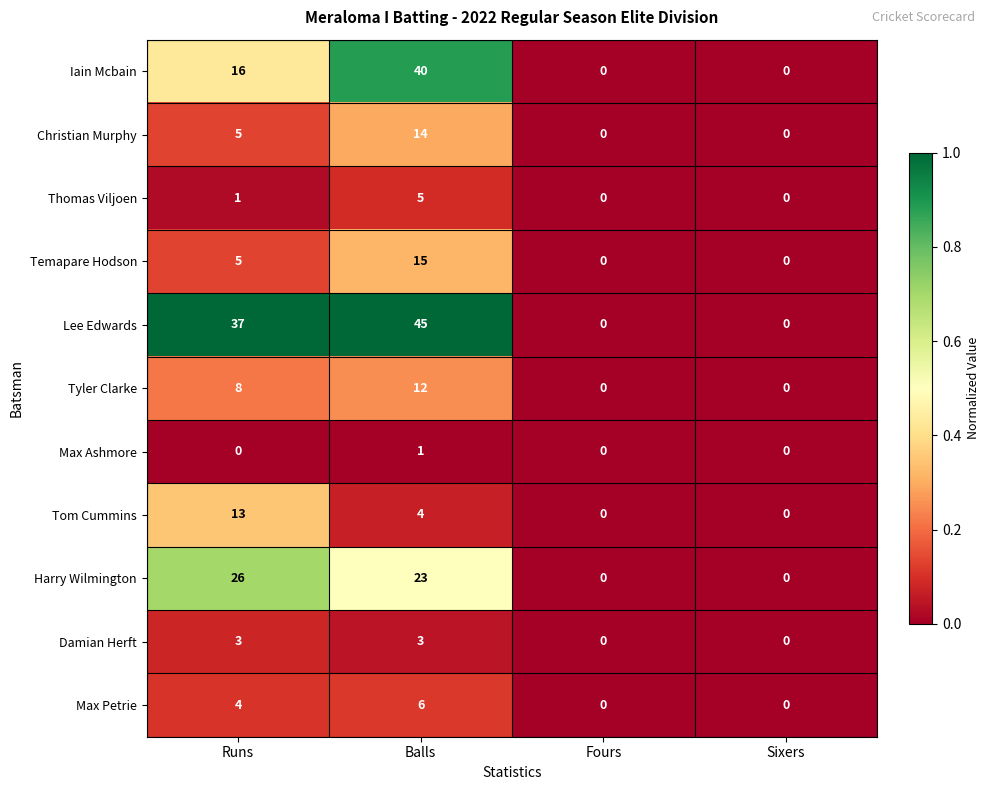

Is it true that Tom Cummins equals 8 at Fours?

False